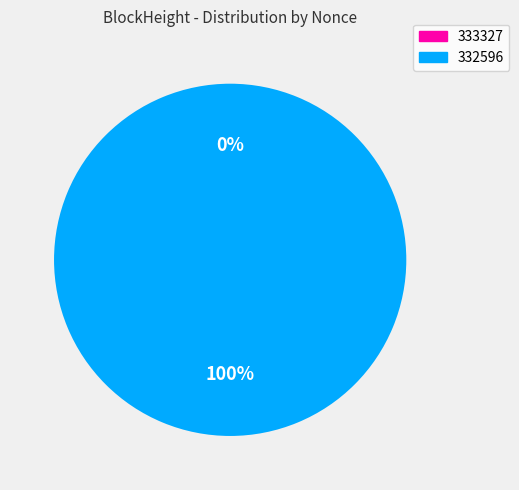

How many slices are in this pie chart?

2